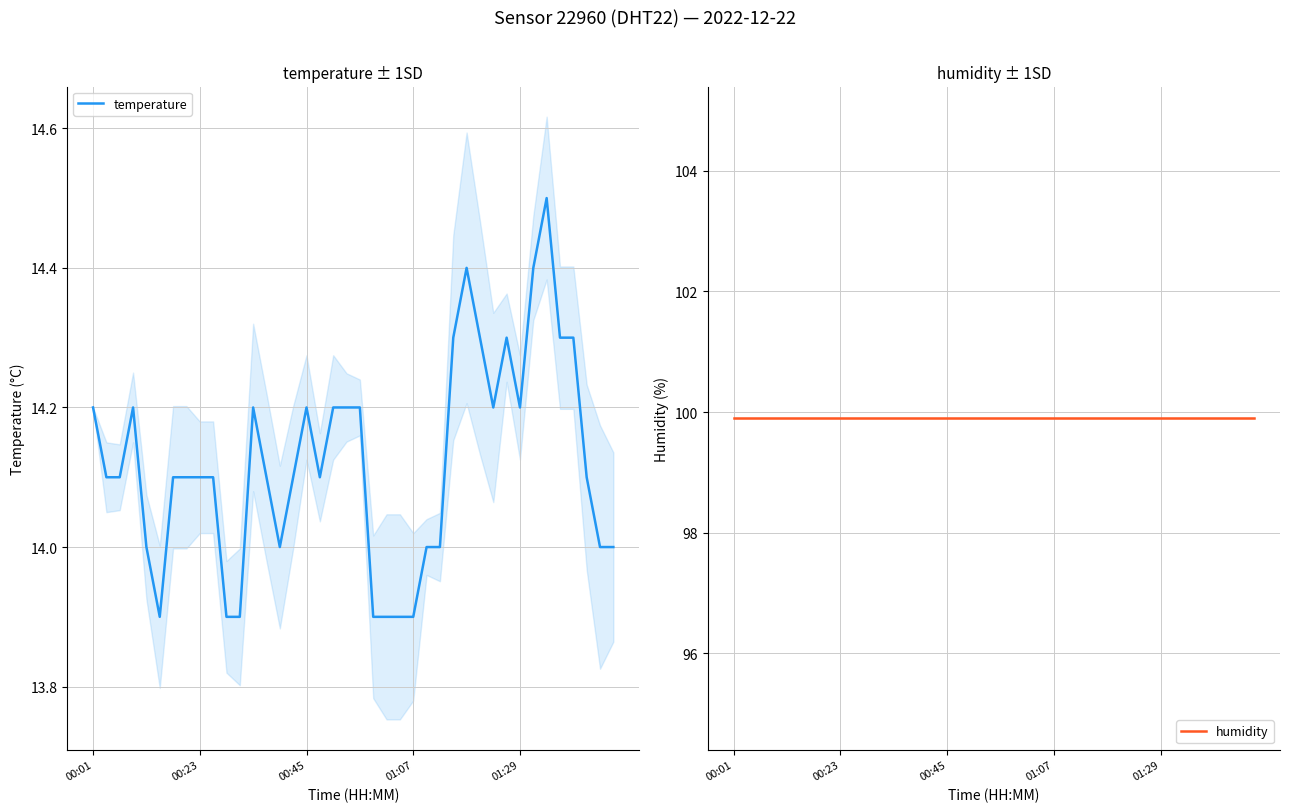

How many data points does each series have?

40